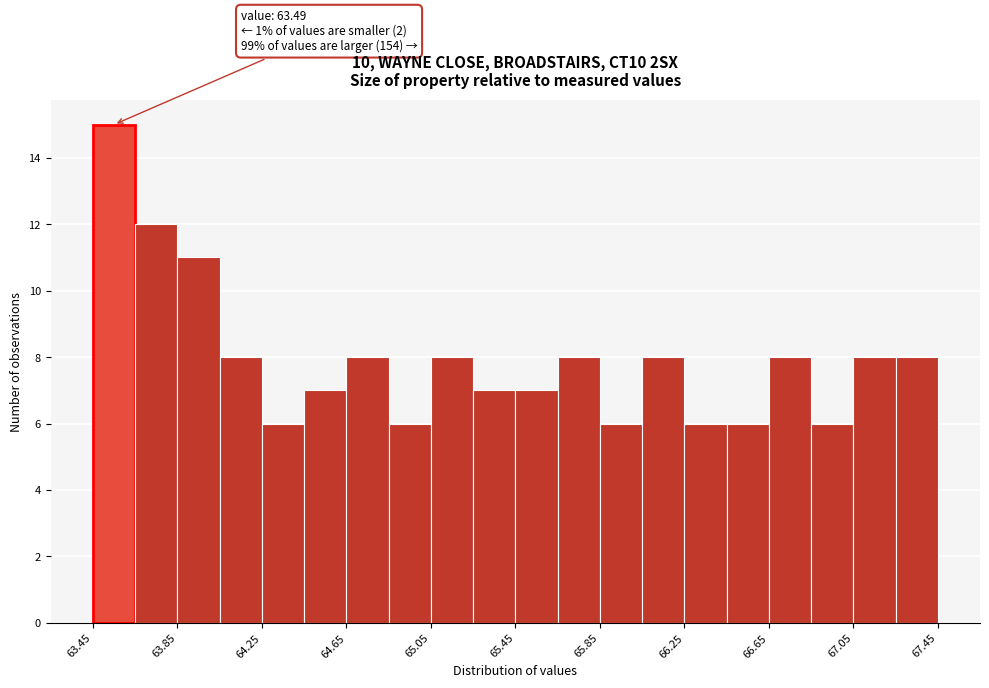

Over which range of the x-axis is the bar tallest?

63.45 to 63.65